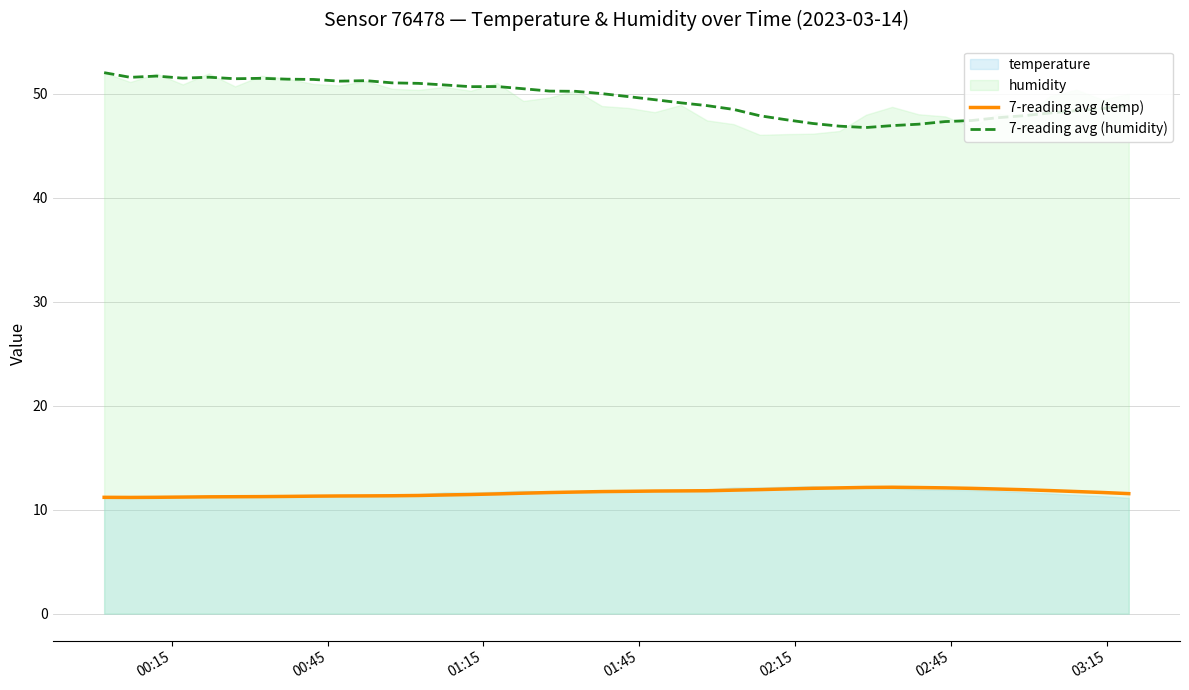

True or false: 7-reading avg (humidity) and 7-reading avg (temp) cross at least once.

False